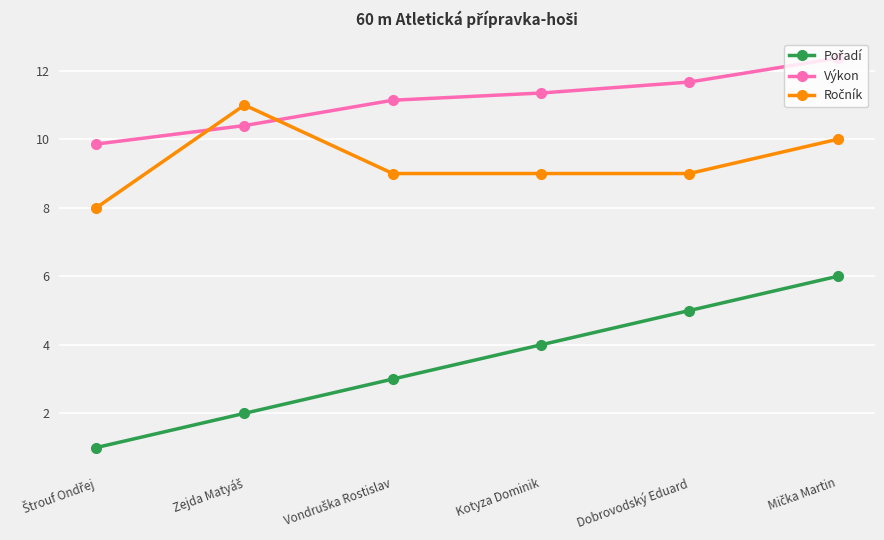

The value of Výkon at Dobrovodský Eduard is 8.0. True or false?

False